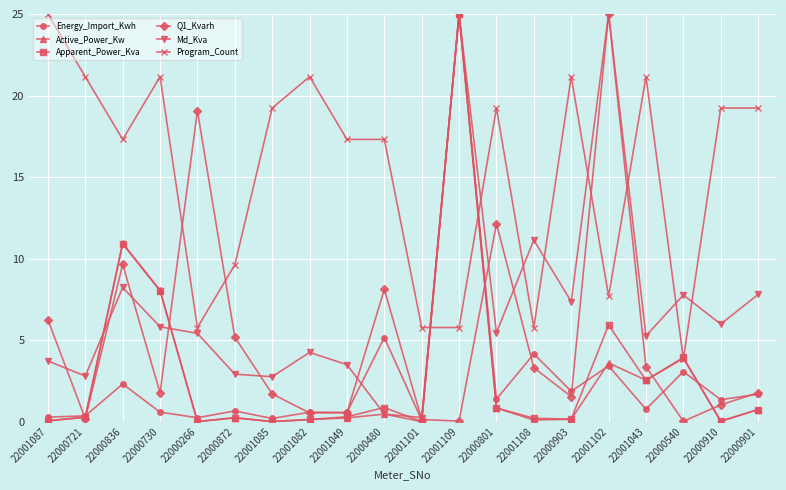

What is the sum of the Active_Power_Kw values at 22001109 and 22000903?

25.1